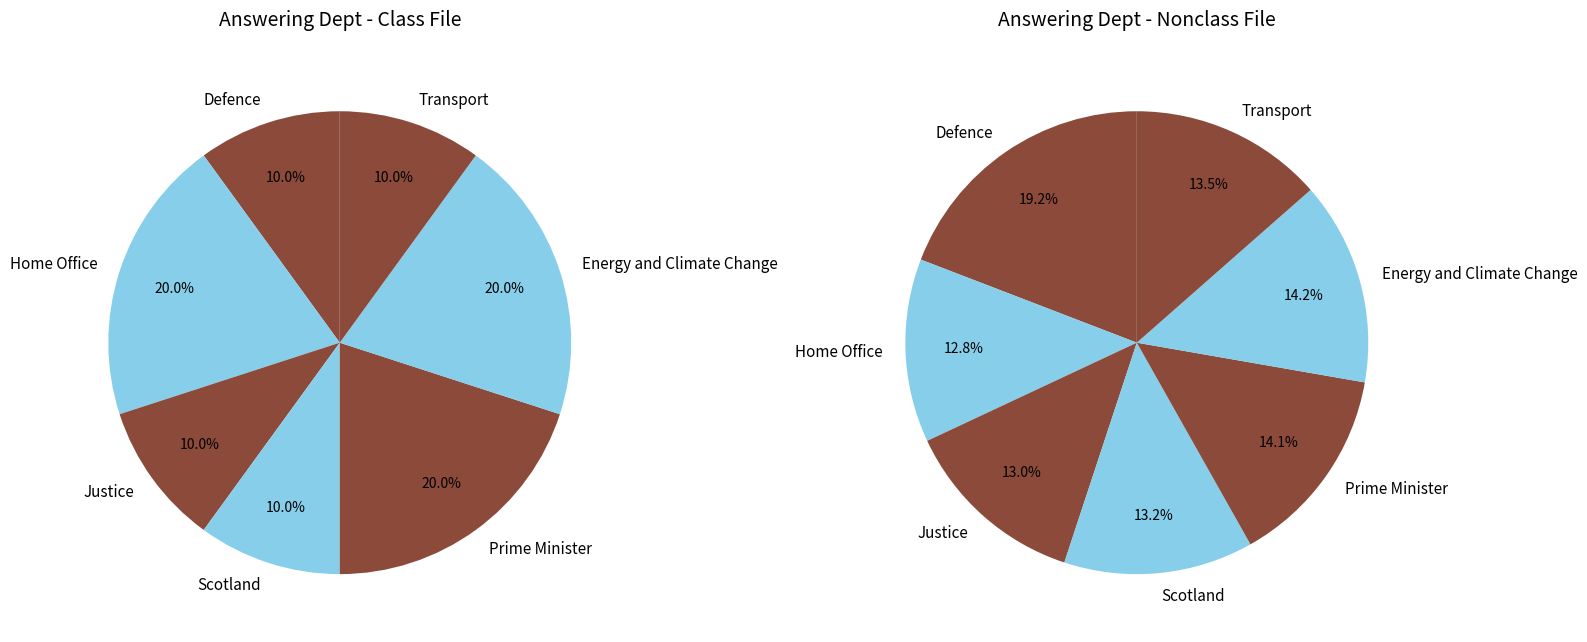

The Justice slice represents 24% of the pie. True or false?

False